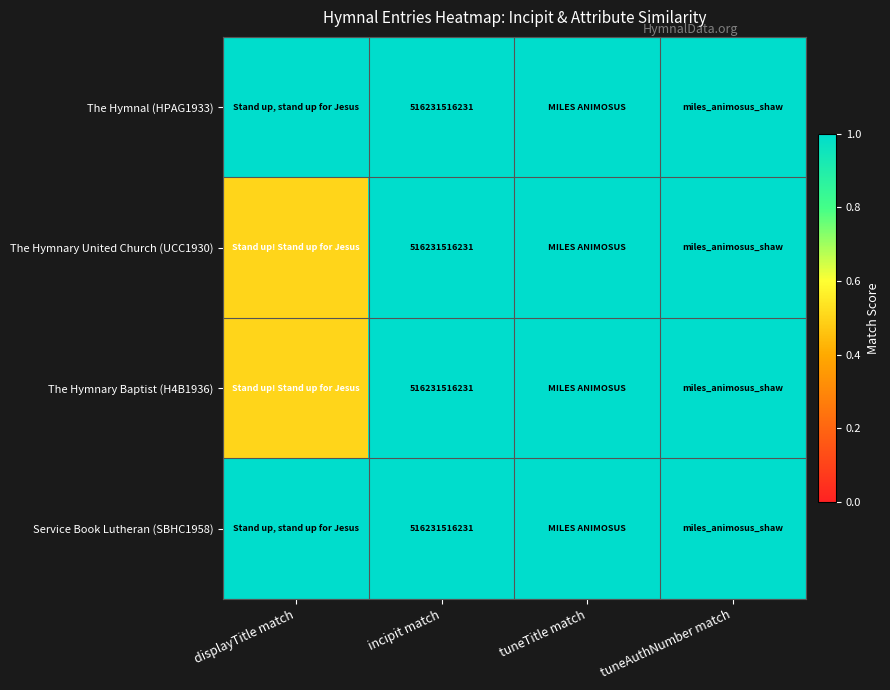

True or false: Service Book Lutheran (SBHC1958) has a value of 1.0 at incipit match.

True